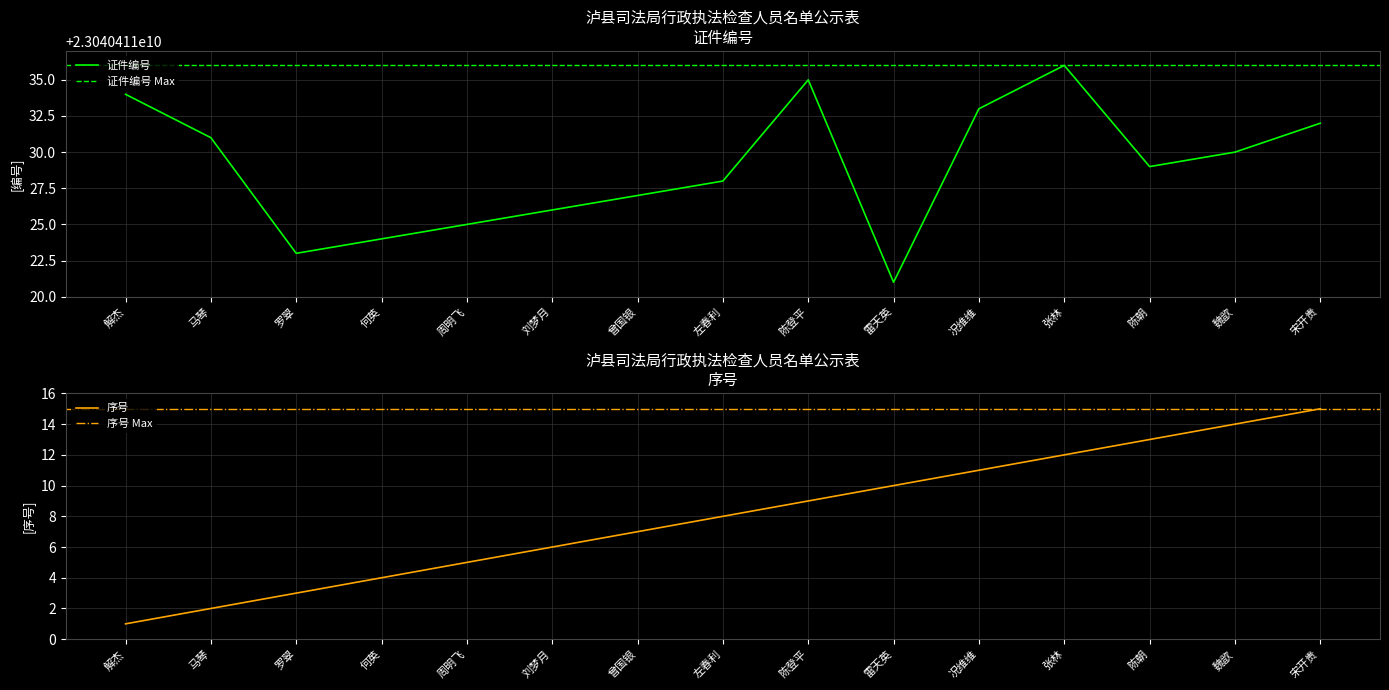

Rank the categories by 证件编号 value from highest to lowest.

张林, 陈登平, 解杰, 况维维, 宋开贵, 马琴, 魏歆, 陈朝, 左春利, 曾国银, 刘梦月, 周明飞, 何英, 罗翠, 雷天英